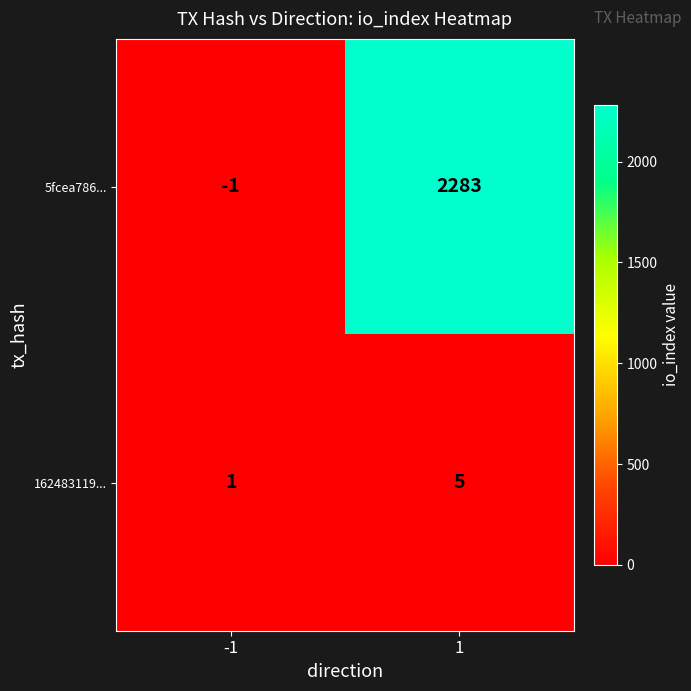

At which category is the sum across all series the highest?

1